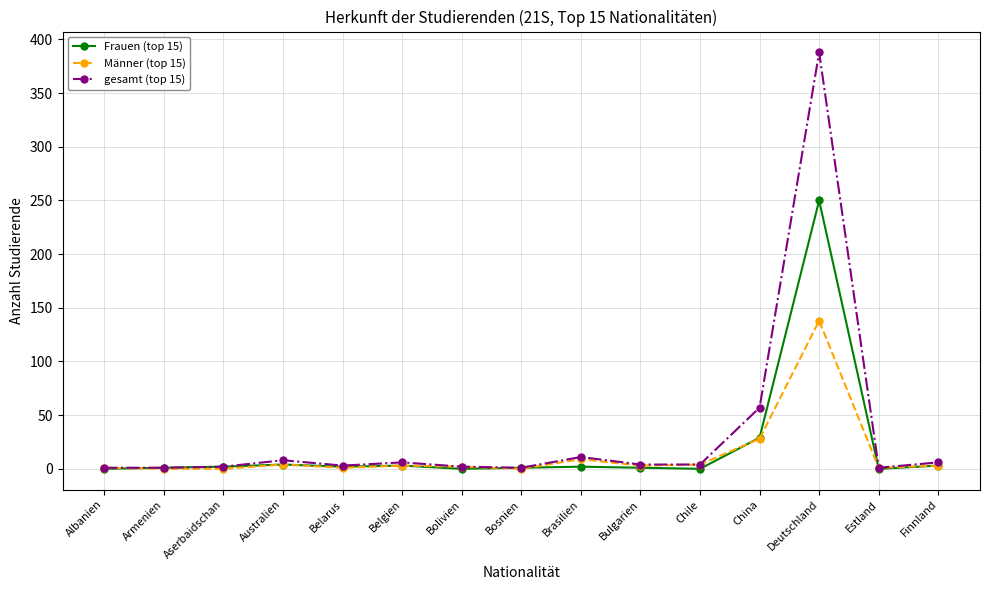

True or false: Frauen (top 15) has a value of 111 at Estland.

False